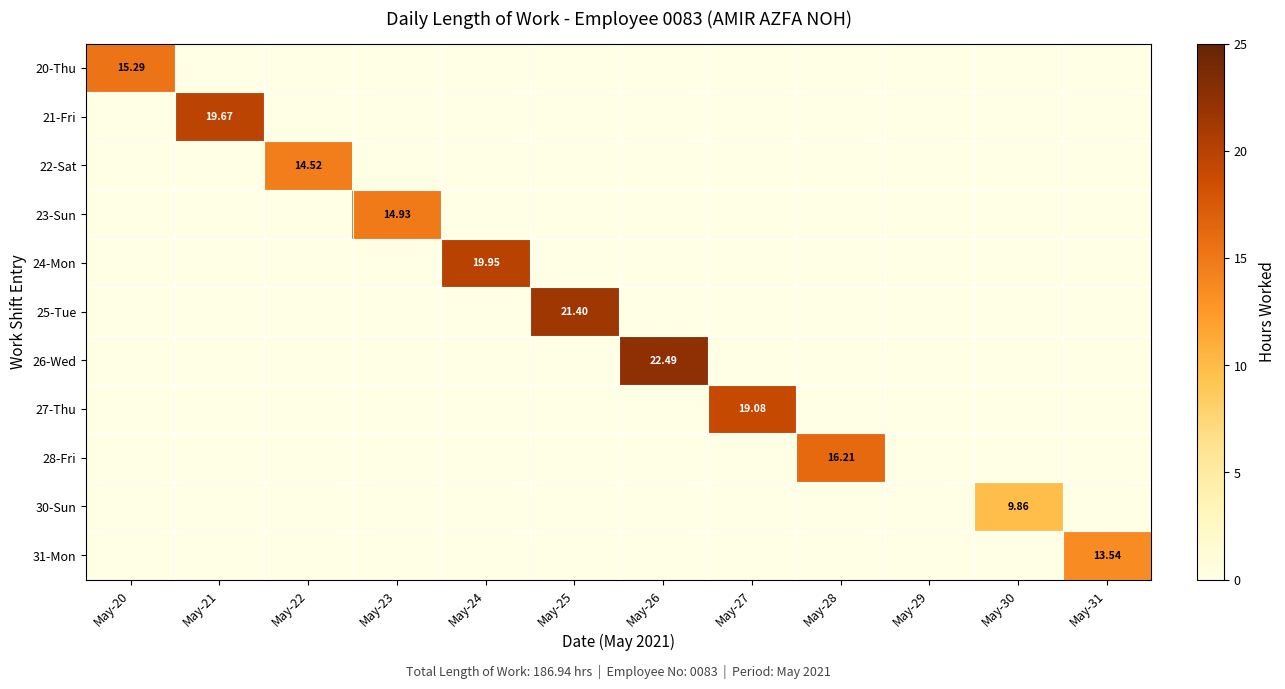

Rank the categories by 27-Thu value from highest to lowest.

May-27, May-20, May-21, May-22, May-23, May-24, May-25, May-26, May-28, May-29, May-30, May-31